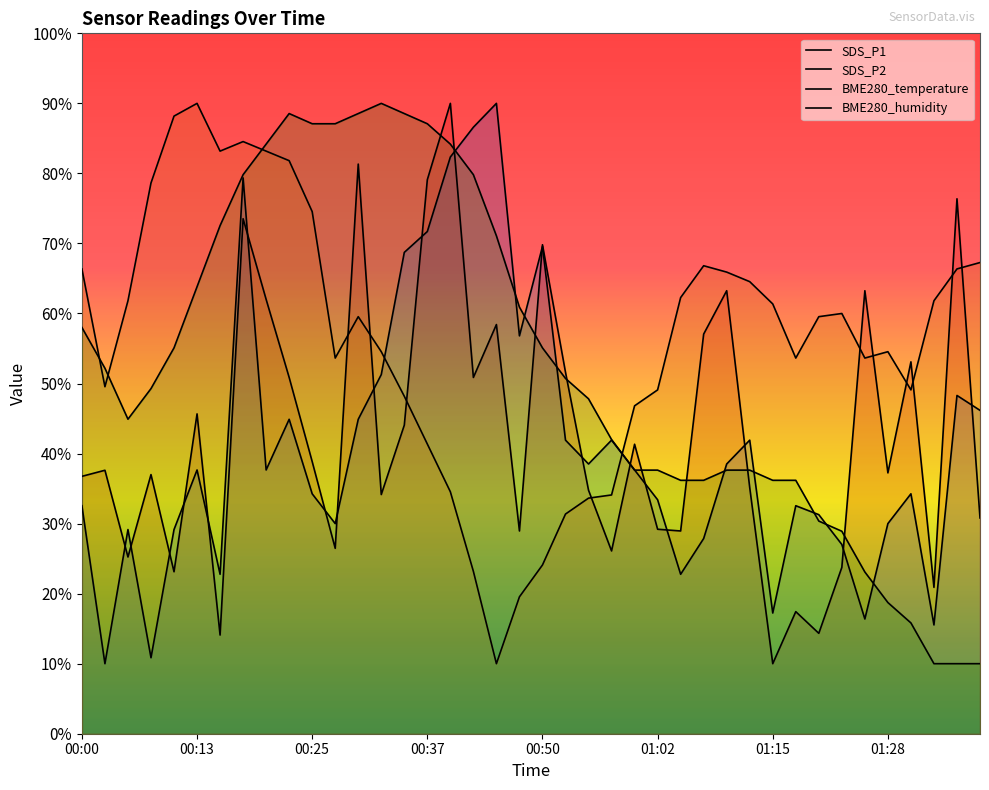

What is the label of the 40th point from the right?

00:00